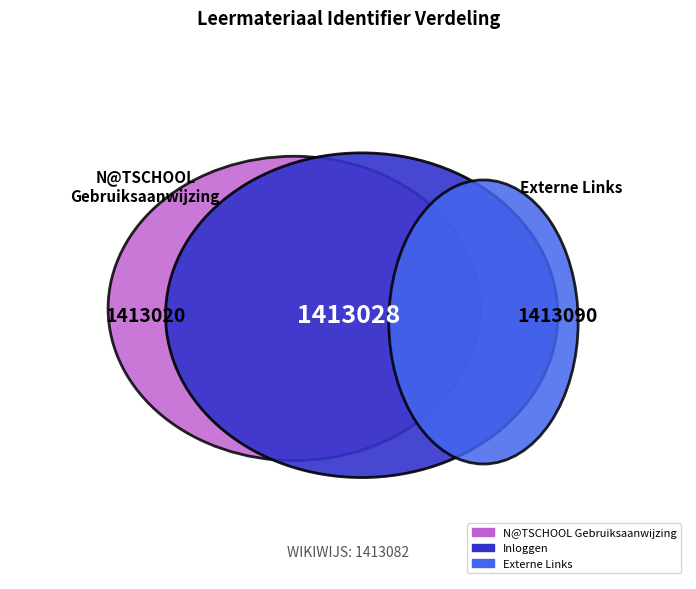

How much of the chart is everything except WIKIWIJS?

75.0%